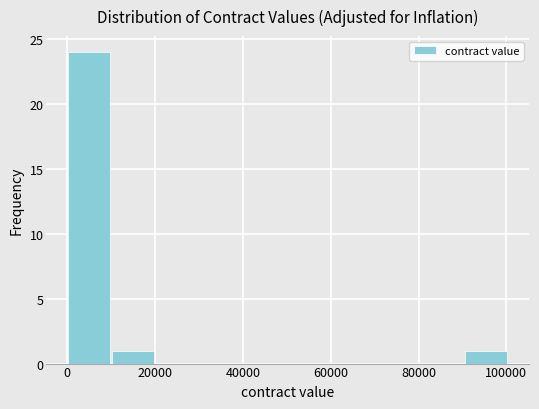

What is the height of the bar covering 0 to 10000 on the x-axis? Neither the bar edges nor the heights are printed on the chart, so give them approximately, as read against the axes.

24